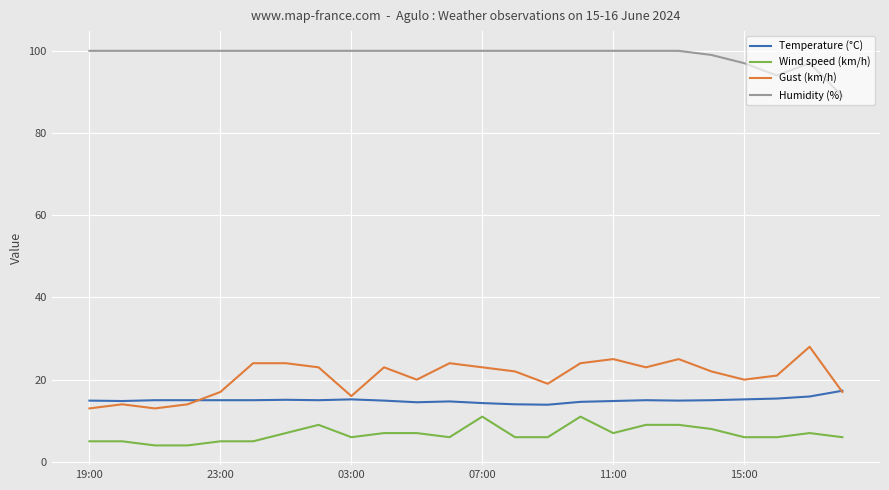

What is the difference between the second highest and minimum values in the Humidity (%) series?

11.0